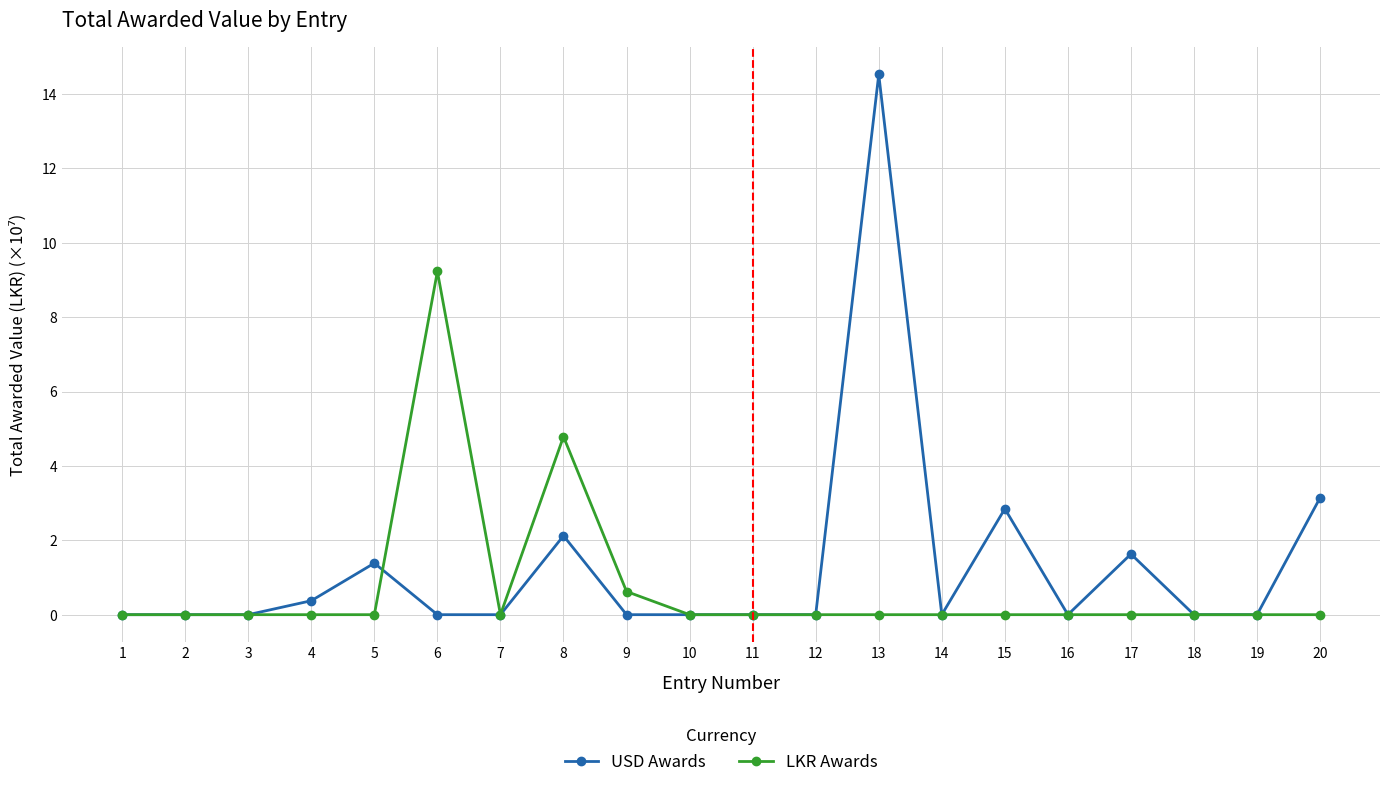

How many categories are shown in the chart?

20